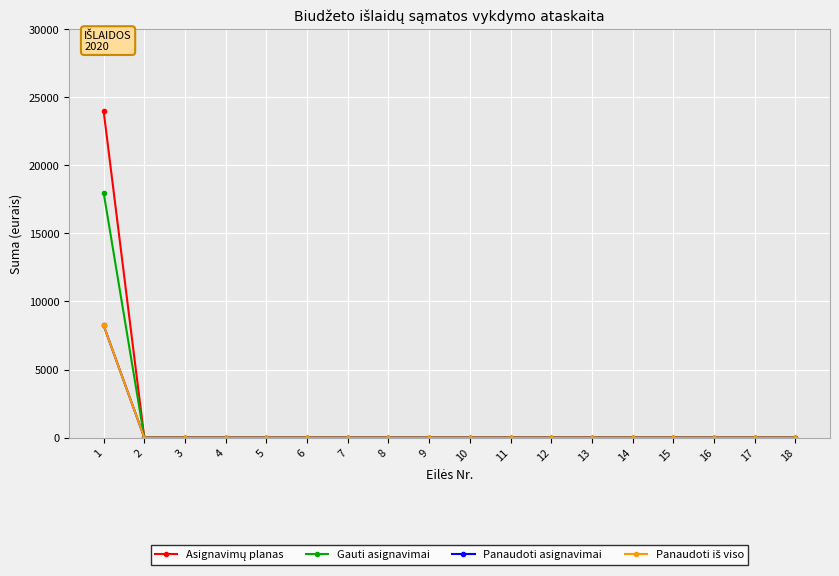

Does the chart have visible grid lines?

Yes